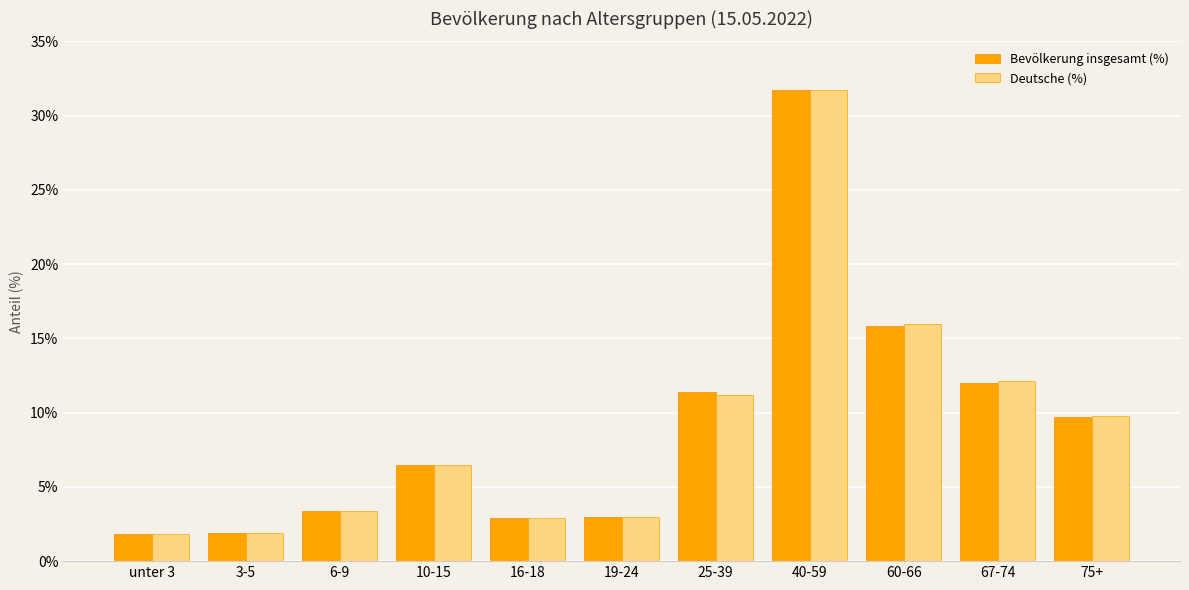

What is the maximum value shown in the chart?

31.7